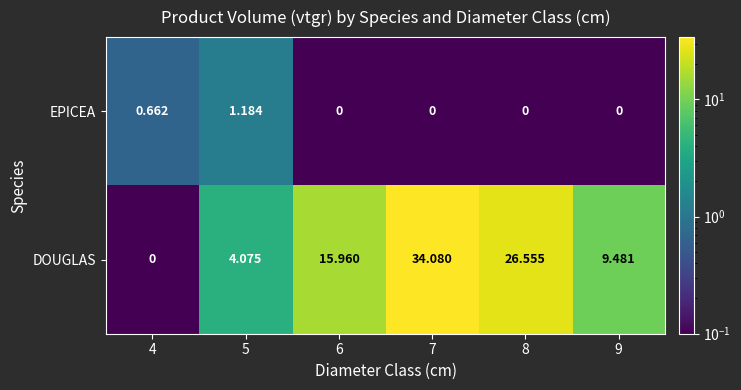

Is the value of EPICEA at 4 greater than the value of DOUGLAS at 8?

No